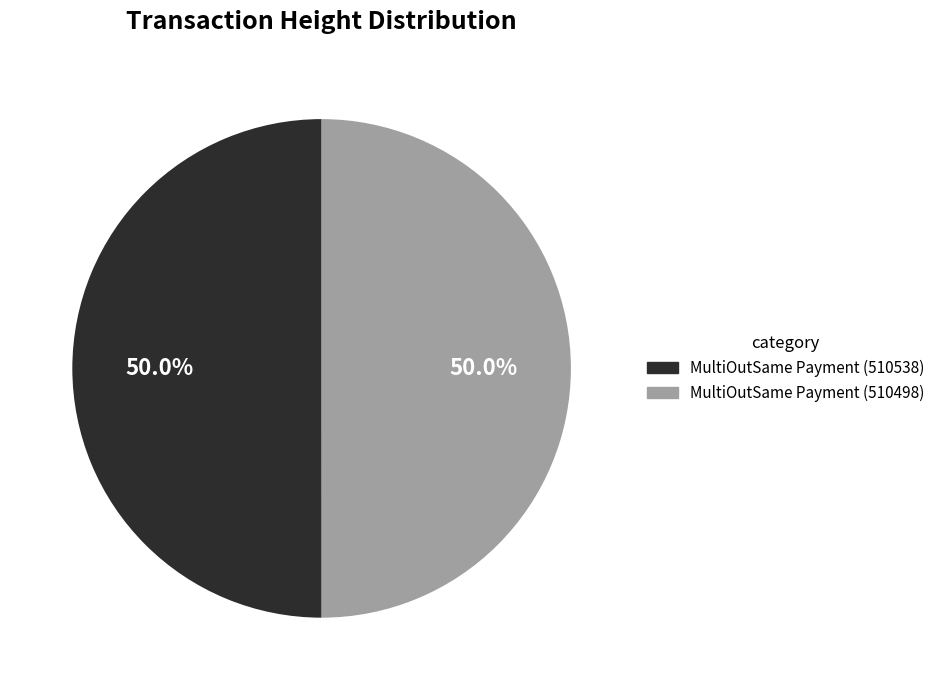

Do MultiOutSame Payment (510538) and MultiOutSame Payment (510498) together represent more than half of the pie?

Yes